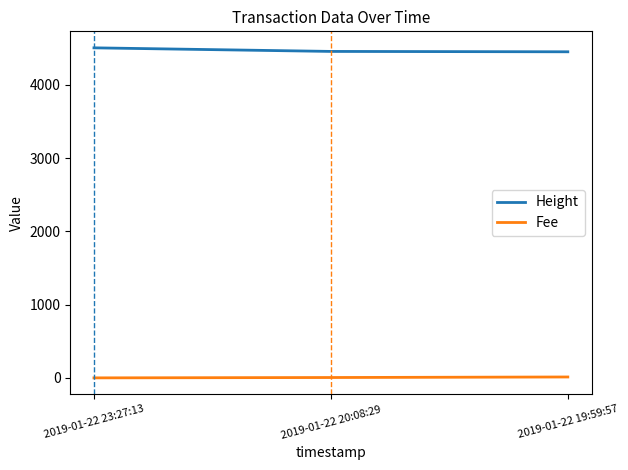

Is the value of Height at 2019-01-22 19:59:57 greater than the value of Fee at 2019-01-22 23:27:13?

Yes